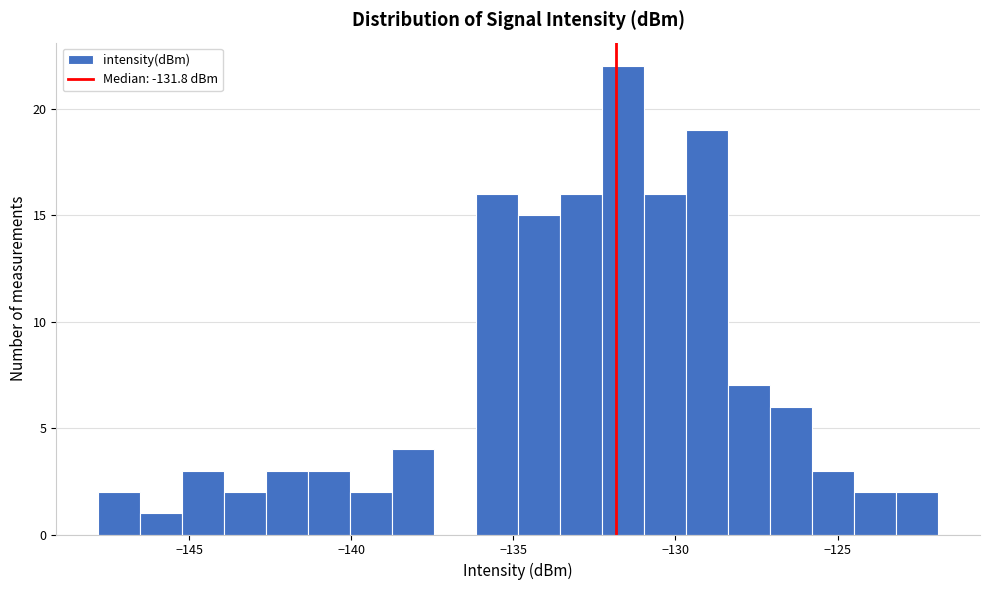

Read against the x-axis, roughly where is the centre of the tallest bar?

-131.5